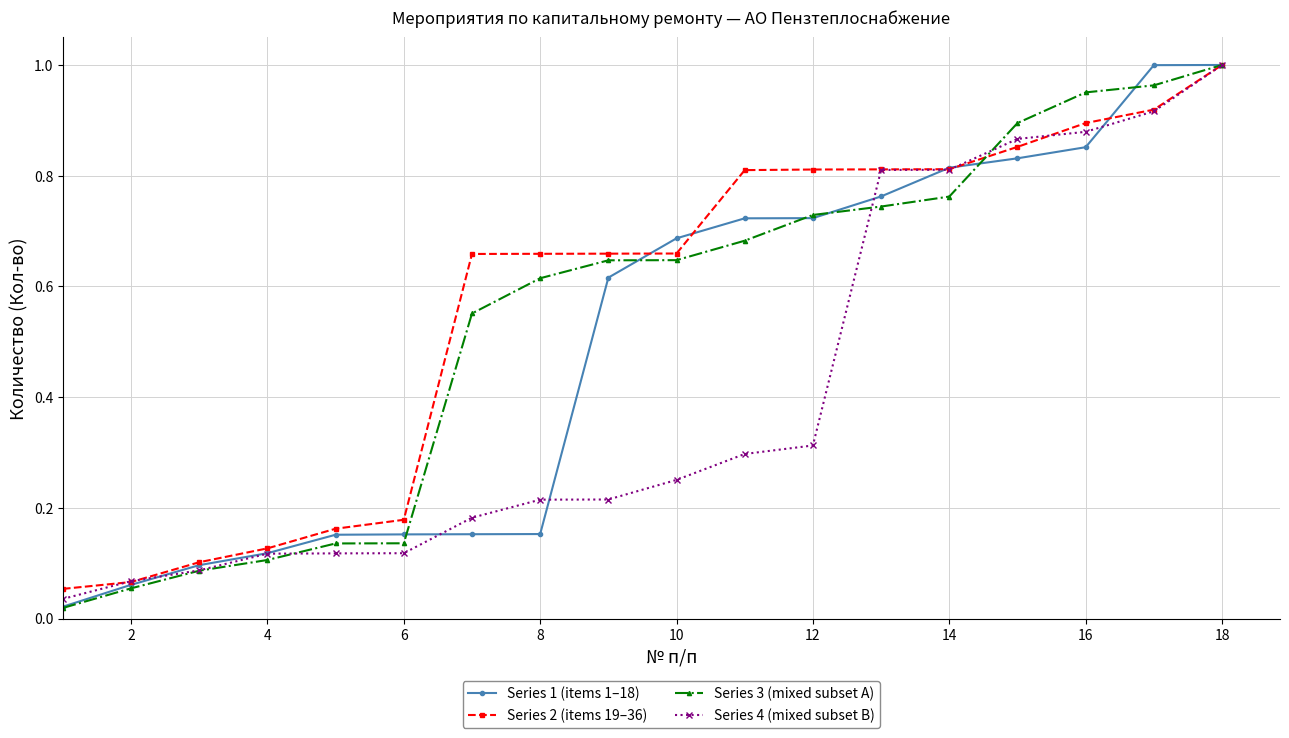

At how many categories does at least one series exceed 0?

18